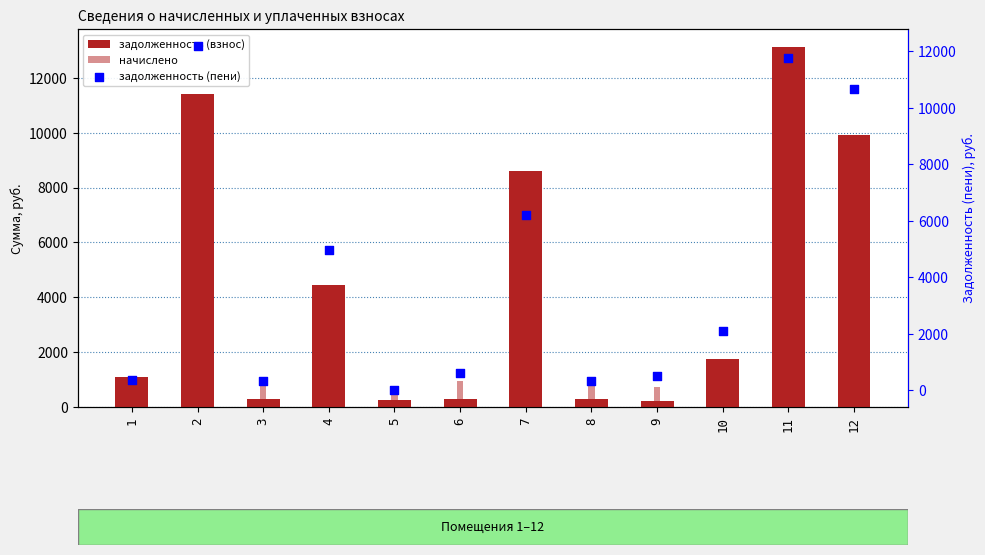

Which series reaches the minimum Y coordinate?

задолженность (пени)